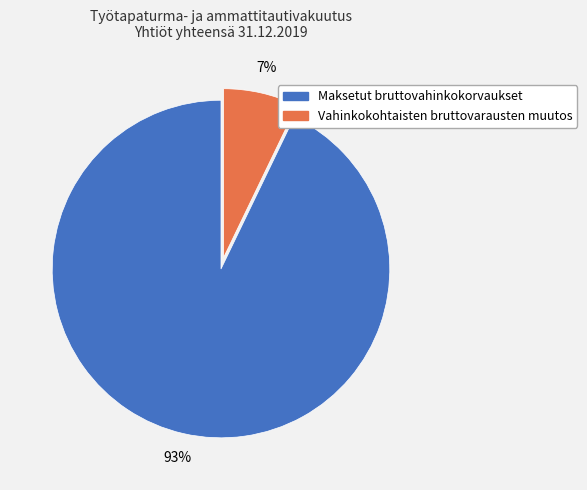

How many segments does this pie chart have?

2